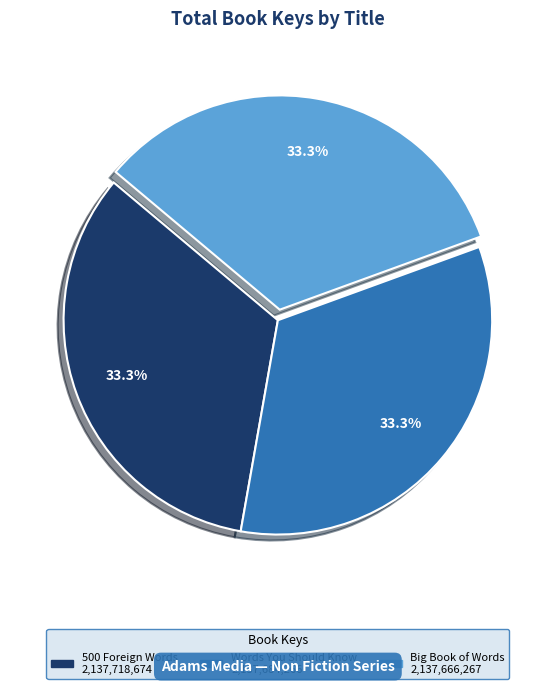

Does any single category account for the majority?

No